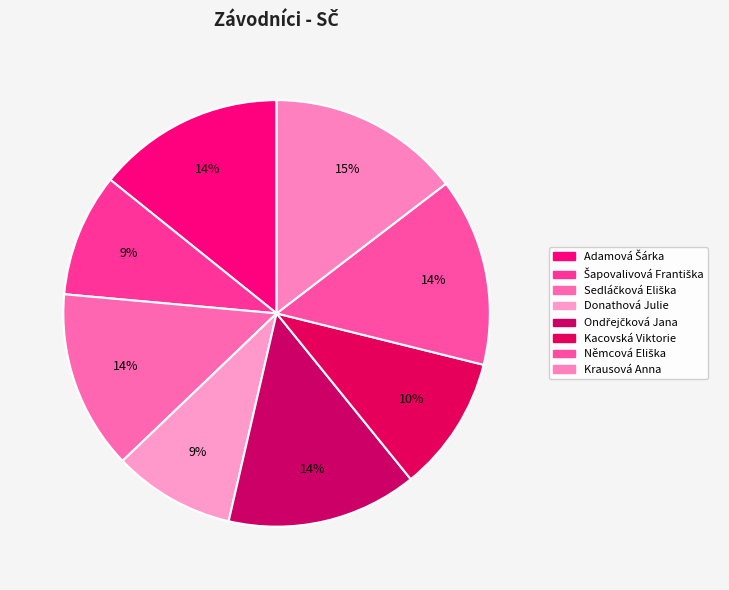

To the nearest percent, what is the difference between the largest and smallest slice percentages?

5%